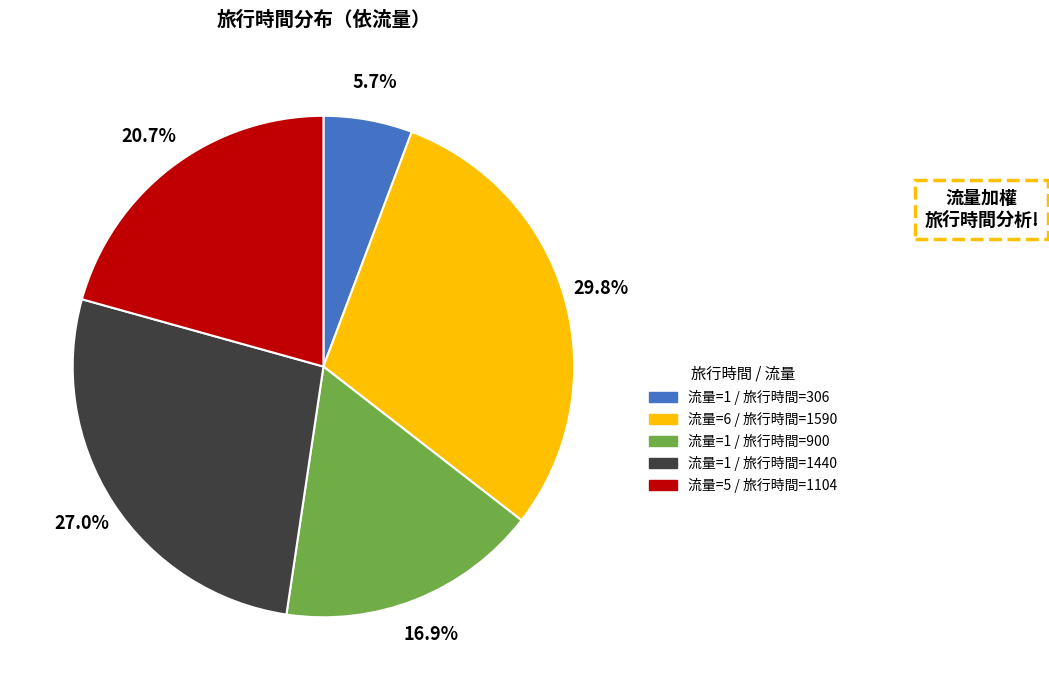

What is the ratio of the value at 流量=5 / 旅行時間=1104 to the value at 流量=1 / 旅行時間=900?

1.2